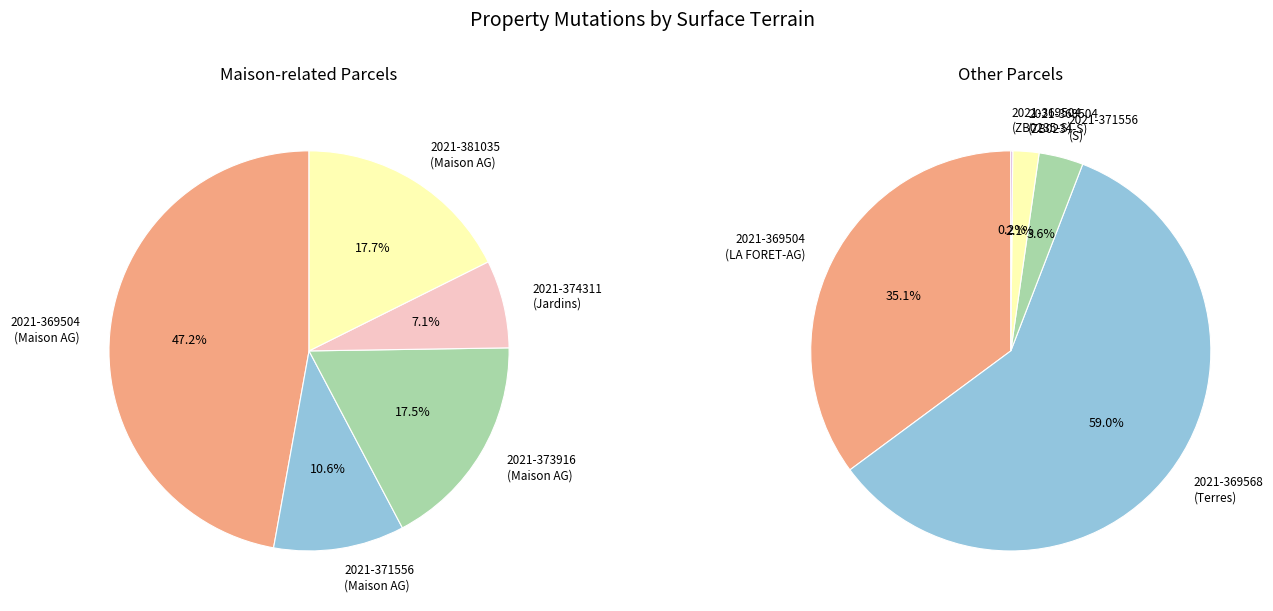

Combined, what portion of the pie is 4 and 0?

64.8%